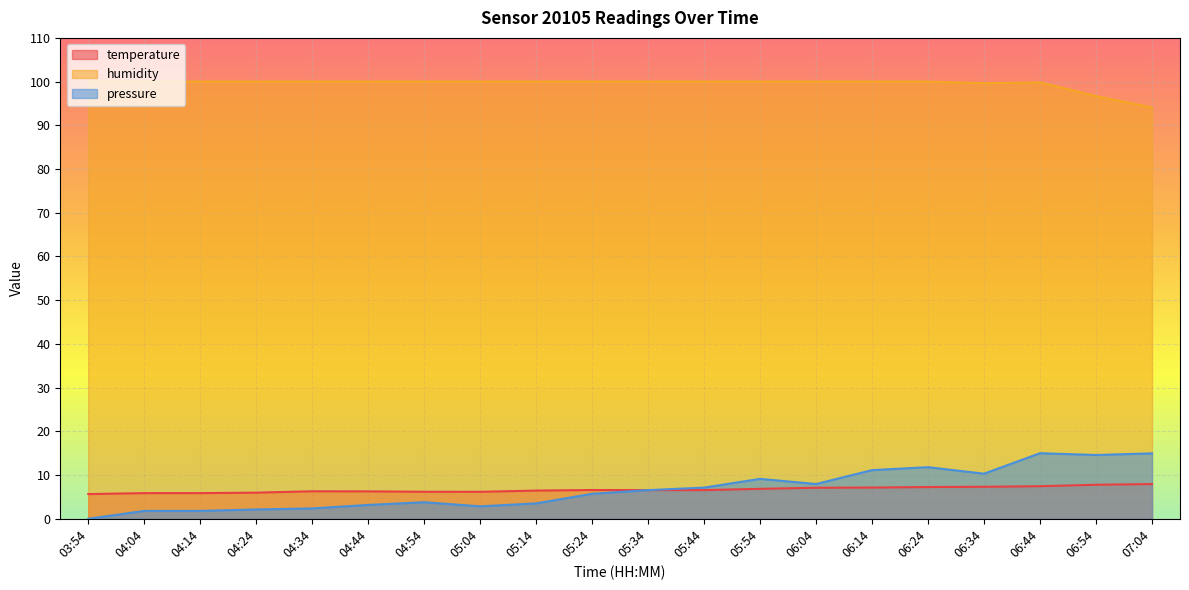

Rank the series at 05:14 from lowest to highest value.

pressure, temperature, humidity